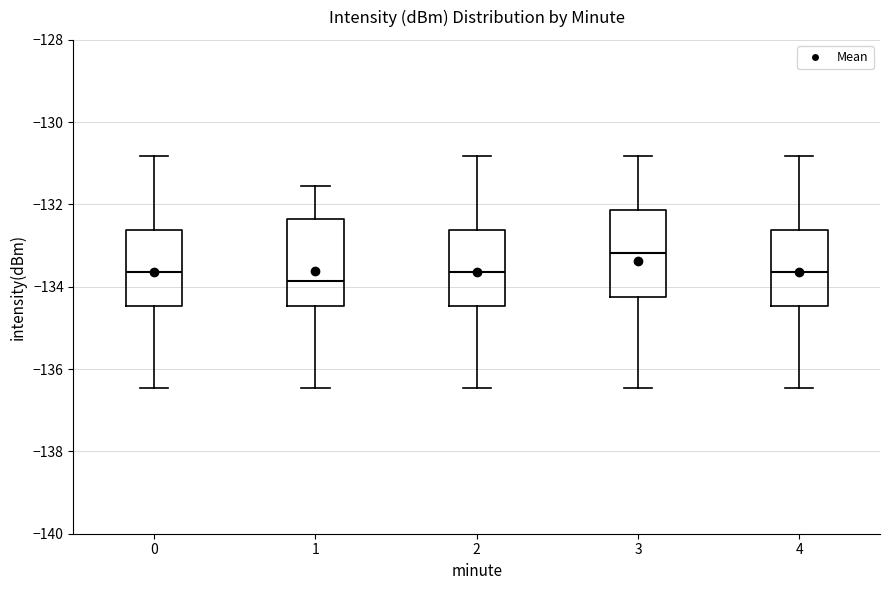

Reading left to right, transcribe this box plot: for each box, give where its median line is, the range the box spans, and where its two whiskers end, as read against the y-axis. The values are not printed on the chart, so give them approximately, as read against the axis.

0: median -133.6, box -134.4 to -132.6, whiskers -136.4 to -130.8
1: median -133.8, box -134.4 to -132.4, whiskers -136.4 to -131.6
2: median -133.6, box -134.4 to -132.6, whiskers -136.4 to -130.8
3: median -133.2, box -134.2 to -132.2, whiskers -136.4 to -130.8
4: median -133.6, box -134.4 to -132.6, whiskers -136.4 to -130.8